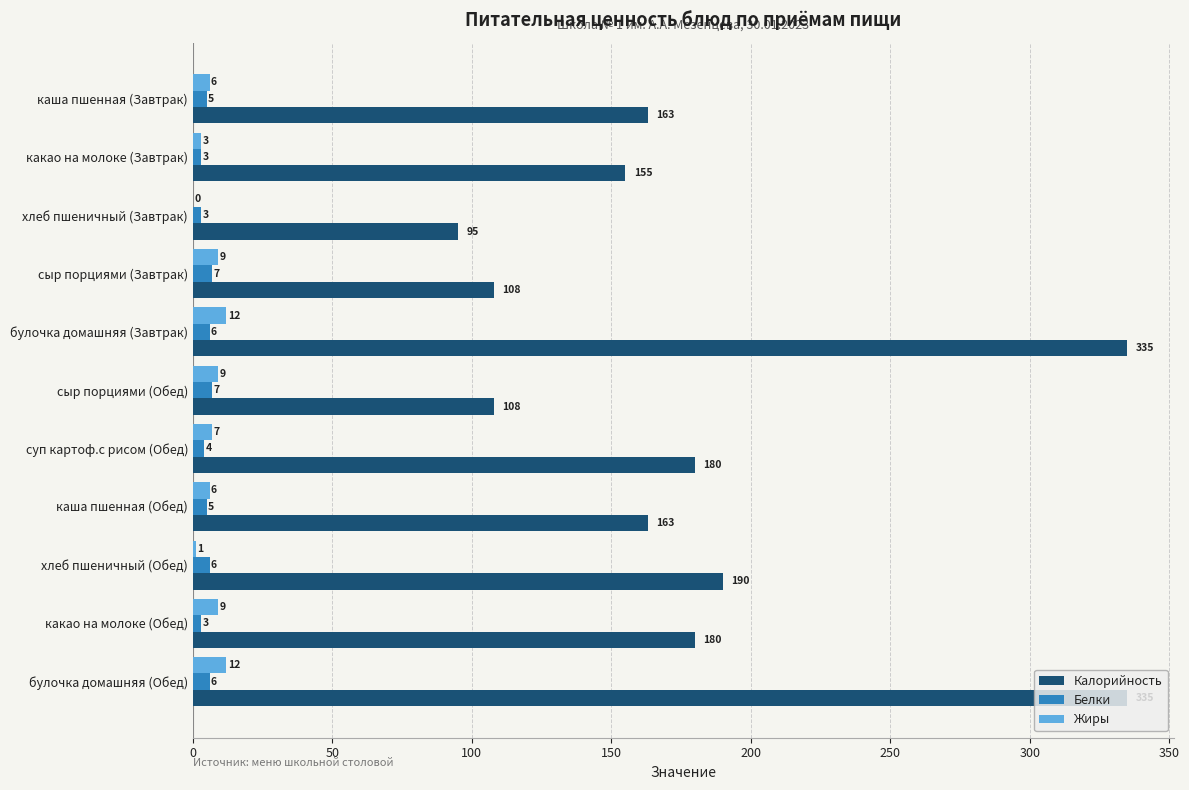

What is the total value across all series at булочка домашняя (Завтрак)?

353